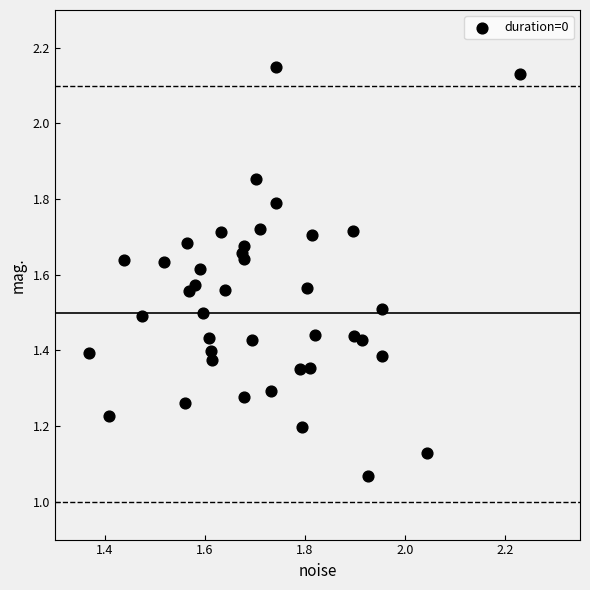

What is the range of X values (max minus min)?

0.9